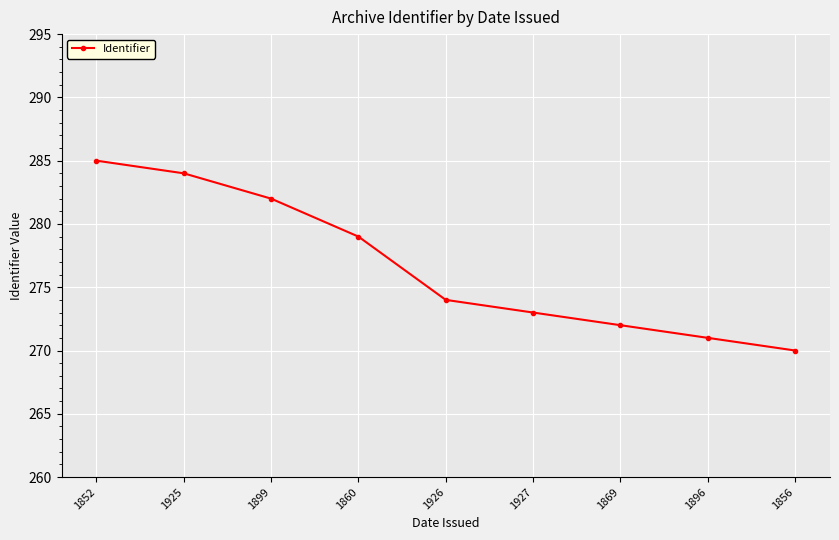

Which label corresponds to the largest value in the chart?

1852